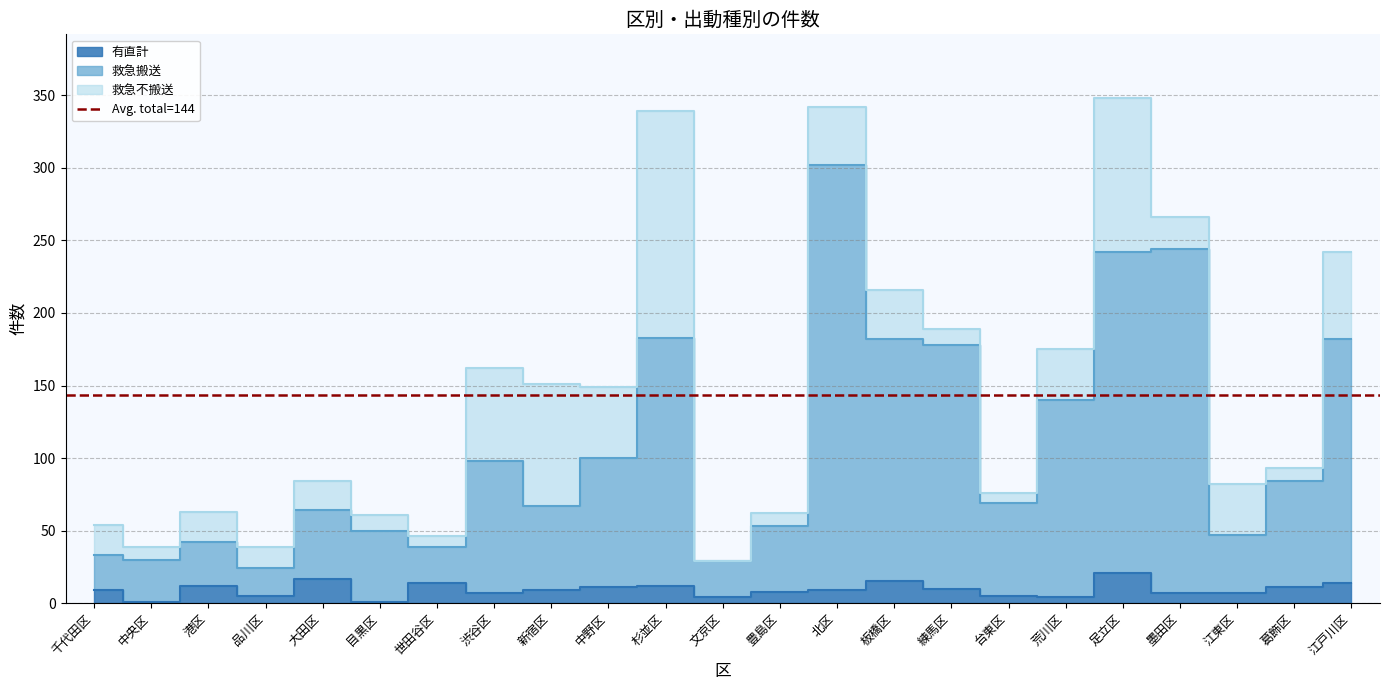

How many values in the 救急搬送 series are below 69?

11